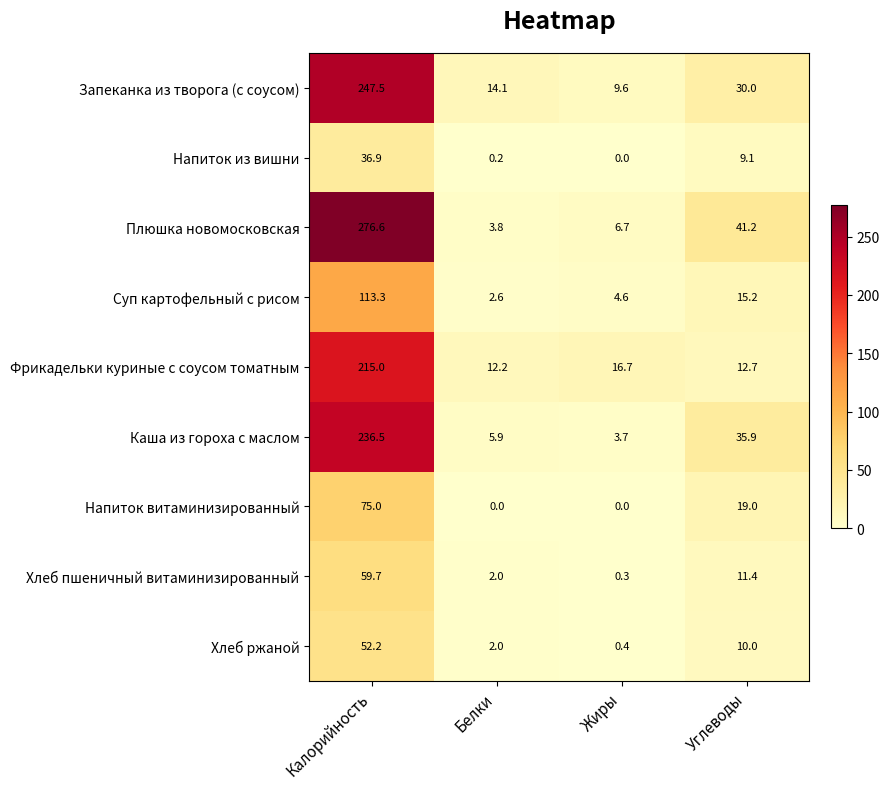

The Хлеб ржаной series shows 2.0 at Белки. True or false?

True